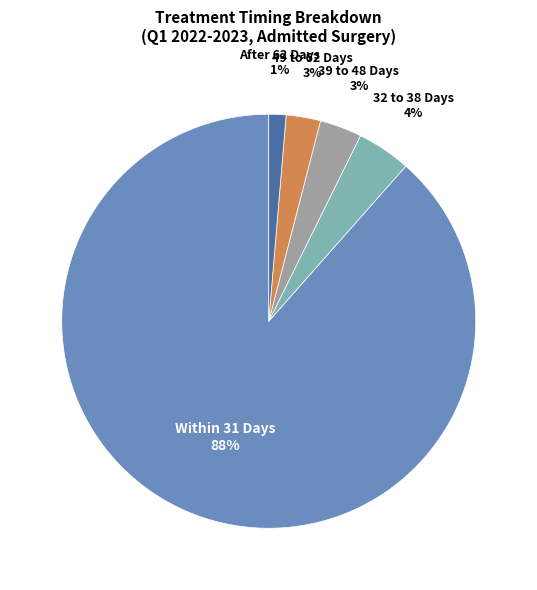

Which slice is the smallest?

After 62 Days